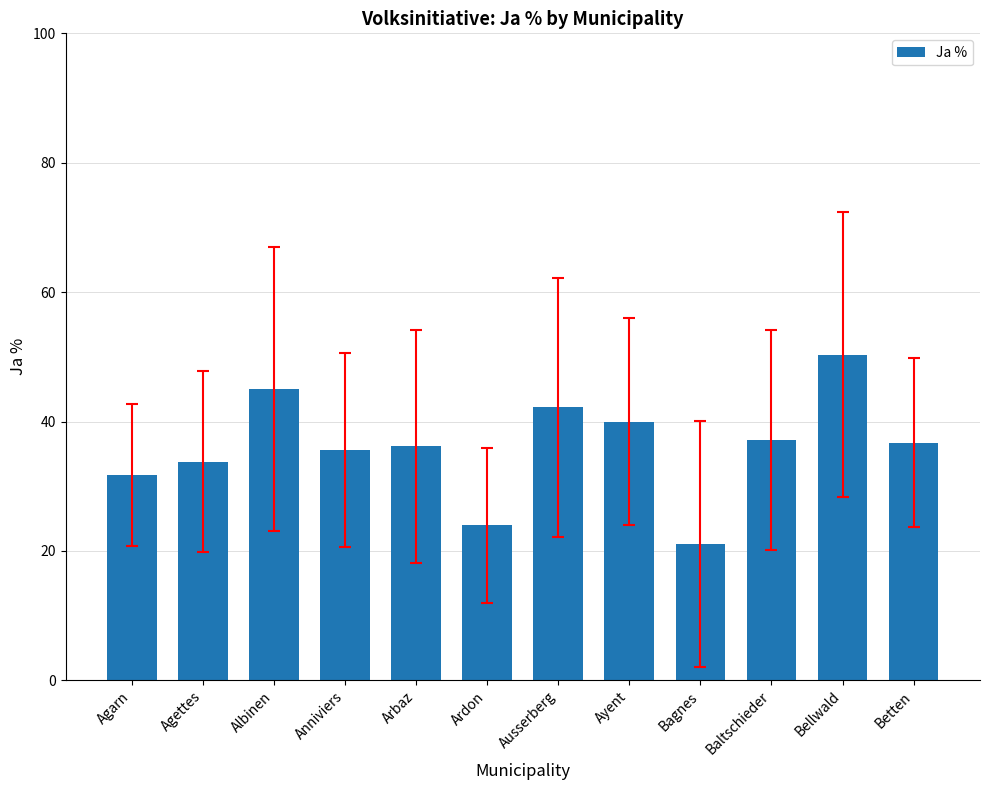

What is the sum of all values?

433.8